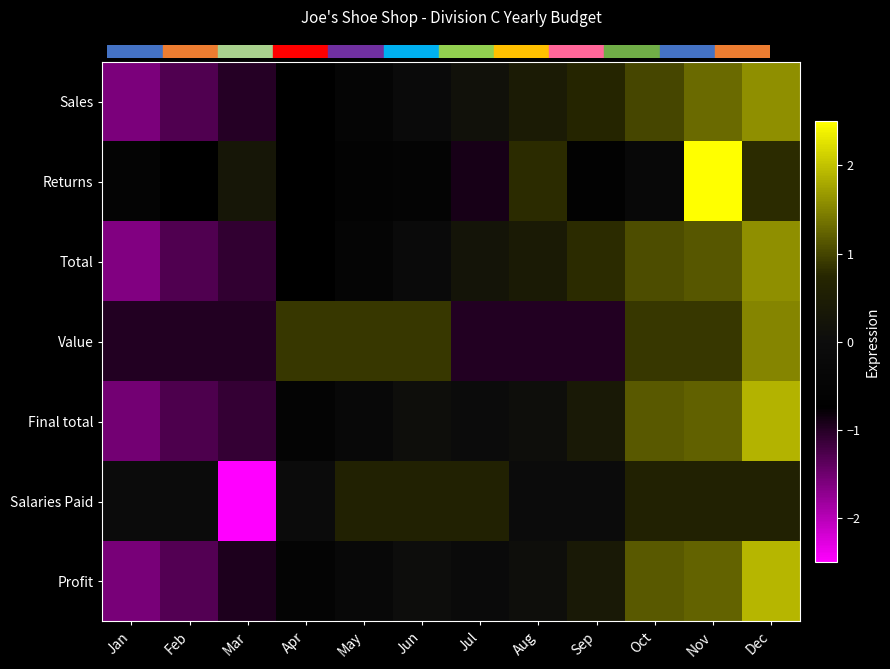

Reading left to right, extract all data points from this chart.

Sales: Jan=-1.6	Feb=-1.3	Mar=-1.0	Apr=-0.7	May=-0.4	Jun=-0.1	Jul=0.1	Aug=0.4	Sep=0.7	Oct=1.0	Nov=1.3	Dec=1.6
Returns: Jan=-0.5	Feb=-0.7	Mar=0.3	Apr=-0.7	May=-0.5	Jun=-0.5	Jul=-0.9	Aug=0.8	Sep=-0.6	Oct=-0.2	Nov=2.8	Dec=0.8
Total: Jan=-1.6	Feb=-1.3	Mar=-1.1	Apr=-0.7	May=-0.4	Jun=-0.1	Jul=0.2	Aug=0.4	Sep=0.8	Oct=1.1	Nov=1.1	Dec=1.6
Value: Jan=-1.0	Feb=-1.0	Mar=-1.0	Apr=0.9	May=0.9	Jun=0.9	Jul=-1.0	Aug=-1.0	Sep=-1.0	Oct=0.9	Nov=0.9	Dec=1.5
Final total: Jan=-1.5	Feb=-1.3	Mar=-1.1	Apr=-0.5	May=-0.2	Jun=0.0	Jul=-0.1	Aug=0.0	Sep=0.4	Oct=1.2	Nov=1.2	Dec=1.9
Salaries Paid: Jan=-0.1	Feb=-0.1	Mar=-3.1	Apr=-0.1	May=0.6	Jun=0.6	Jul=0.6	Aug=-0.1	Sep=-0.1	Oct=0.6	Nov=0.6	Dec=0.6
Profit: Jan=-1.6	Feb=-1.3	Mar=-0.9	Apr=-0.5	May=-0.3	Jun=0.0	Jul=-0.1	Aug=0.1	Sep=0.4	Oct=1.2	Nov=1.2	Dec=1.9